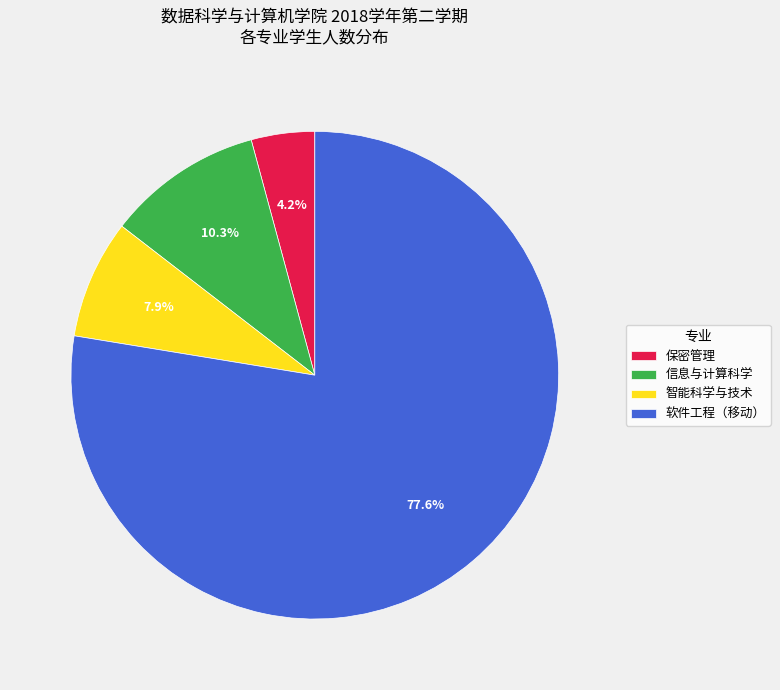

Count the number of slices in the pie.

4